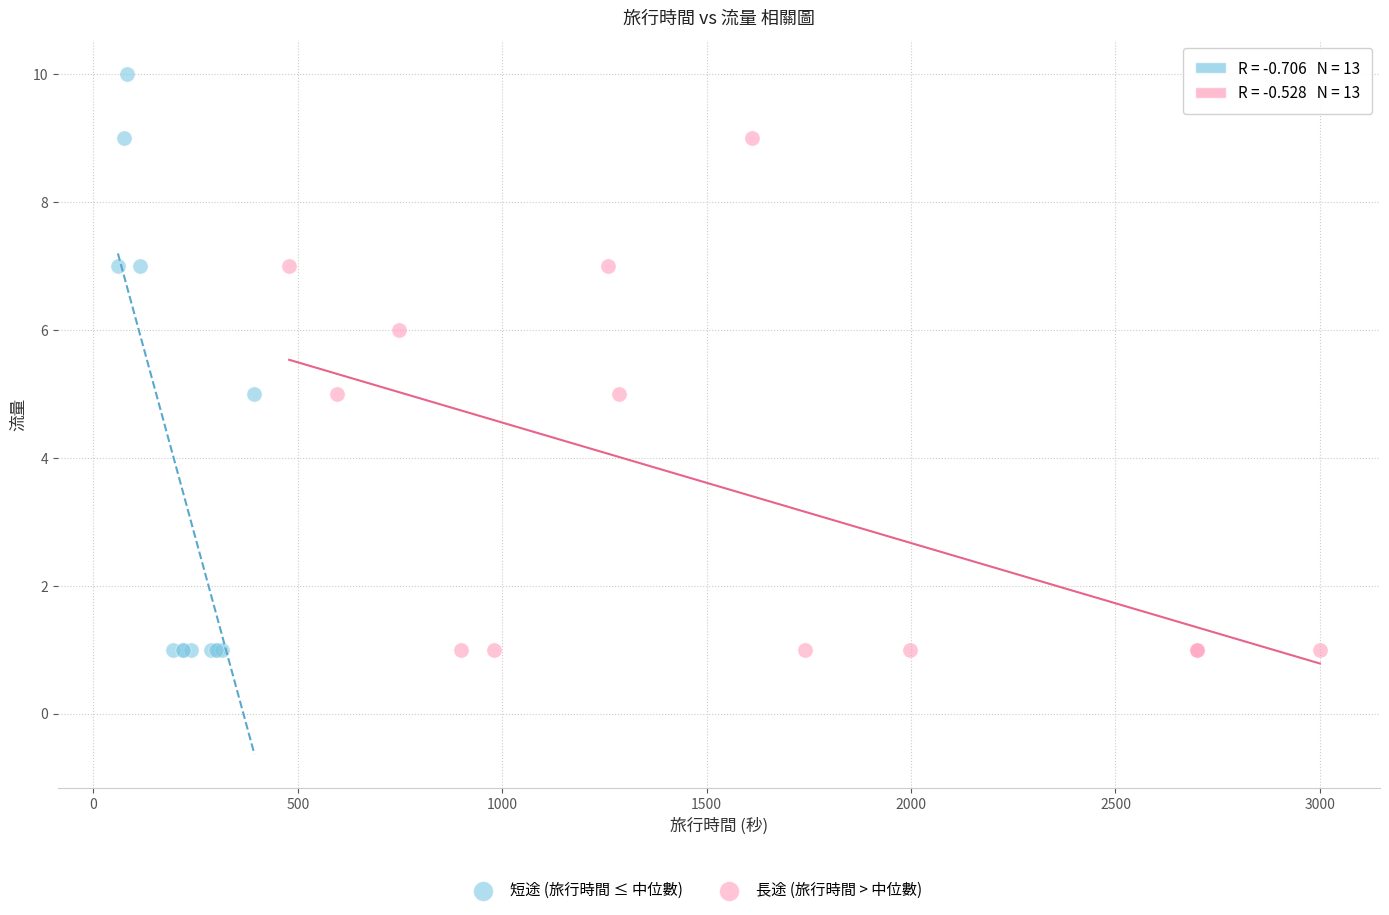

Which series has the largest Y range (max minus min)?

短途 (旅行時間 ≤ 中位數)